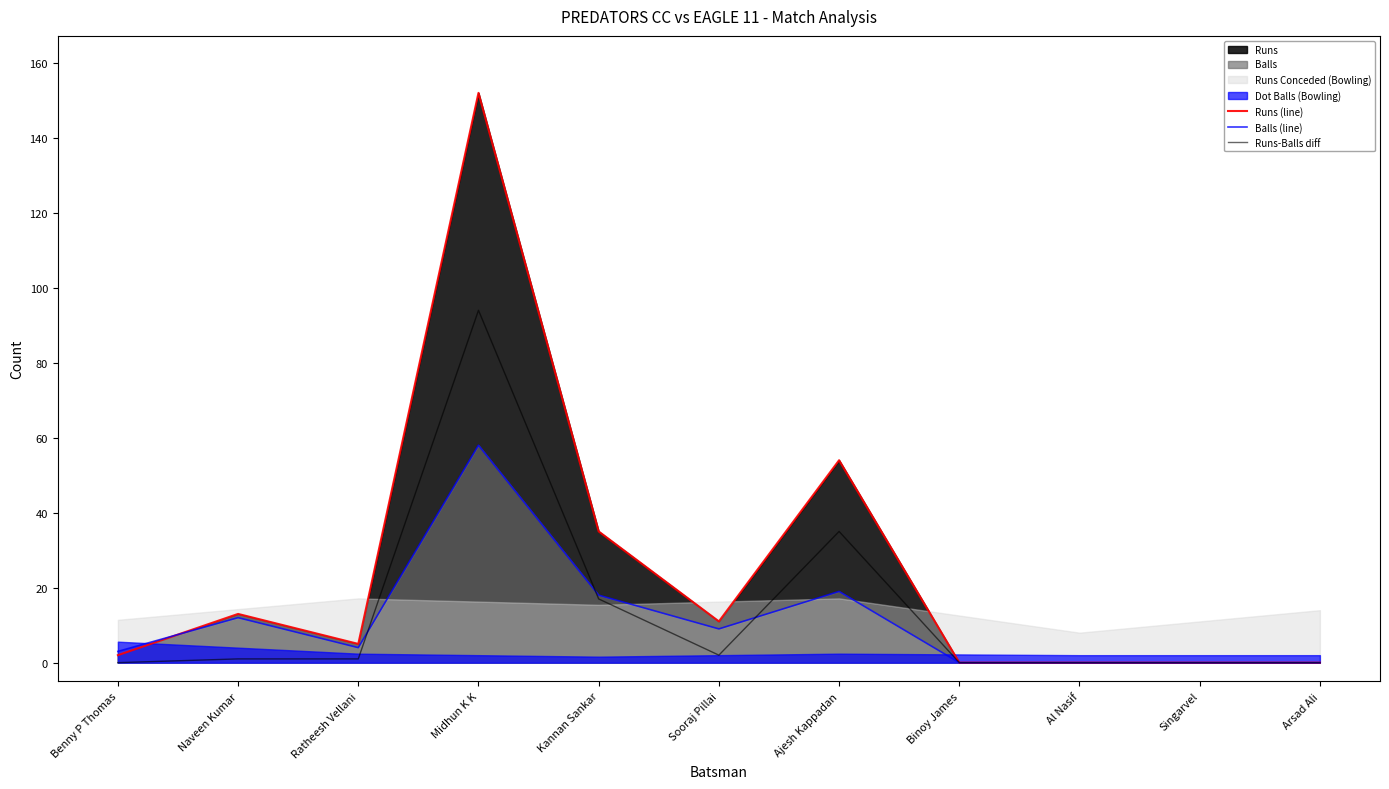

Rank the series at Naveen Kumar from highest to lowest value.

Runs (line), Balls (line), Runs-Balls diff